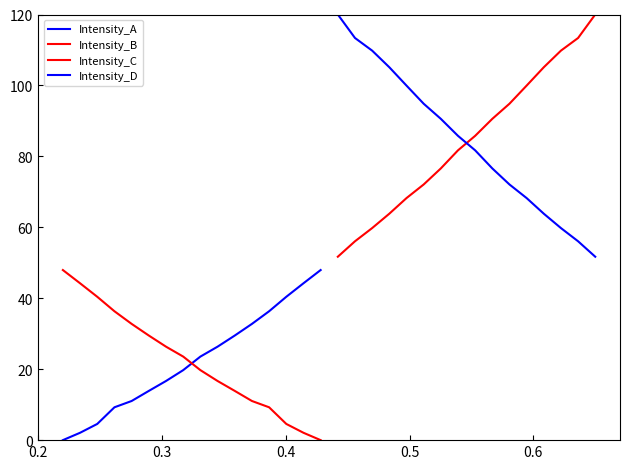

True or false: Intensity_A and Intensity_D cross at least once.

False